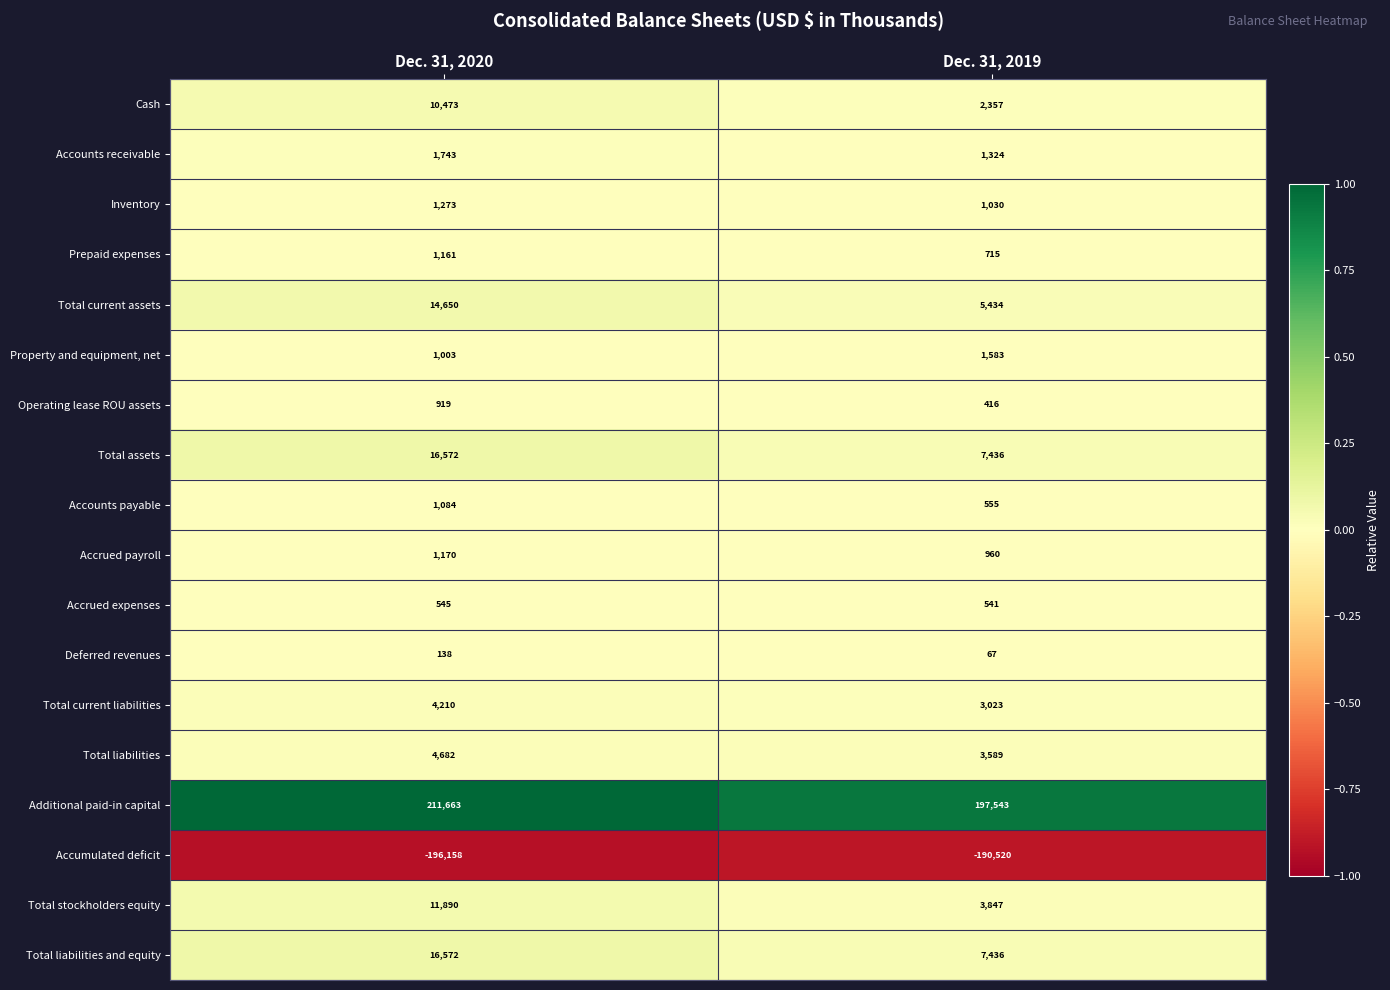

How many categories are shown in the chart?

2